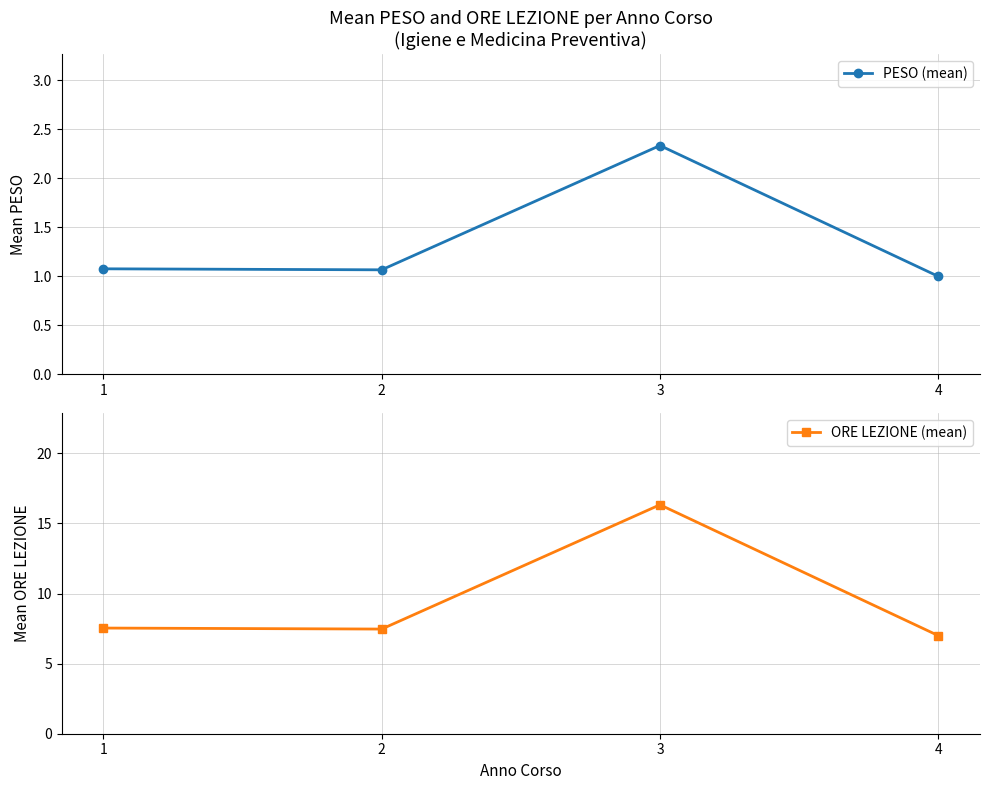

True or false: ORE LEZIONE (mean) has more than 0 interior local peaks.

True